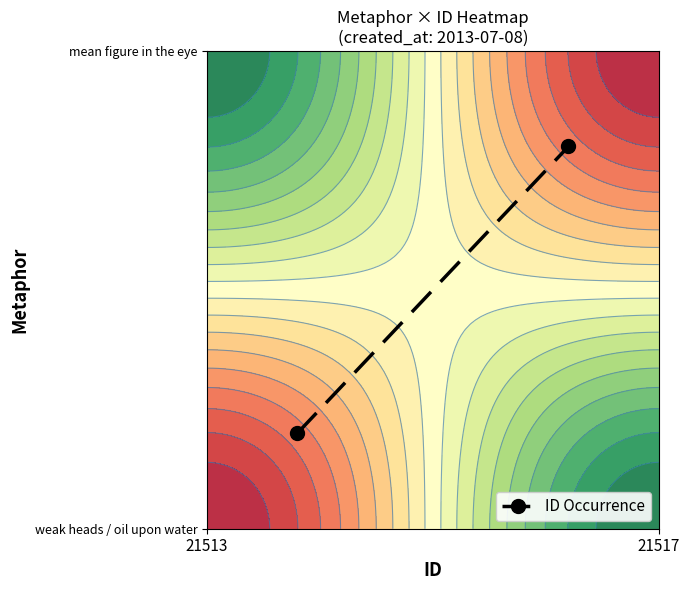

Reading right to left, what are all the values shown in this chart?

0.8	0.2